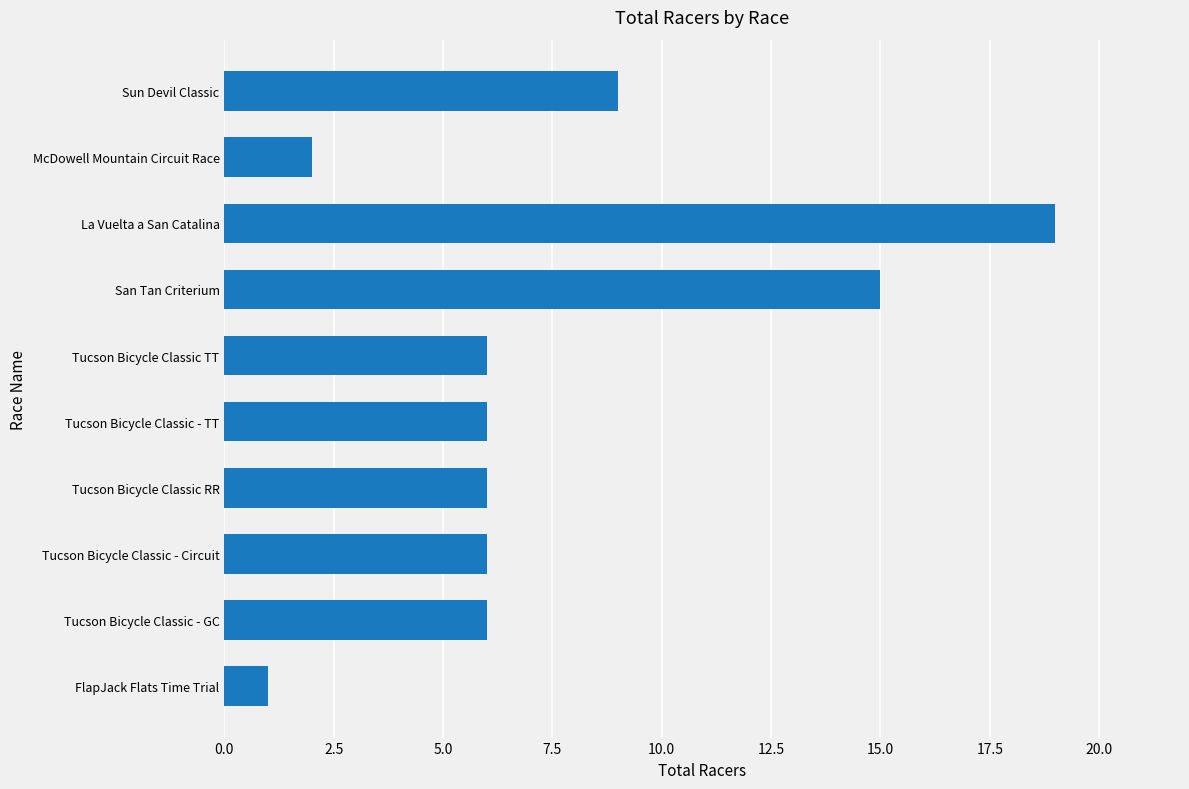

Read the value at Sun Devil Classic.

9